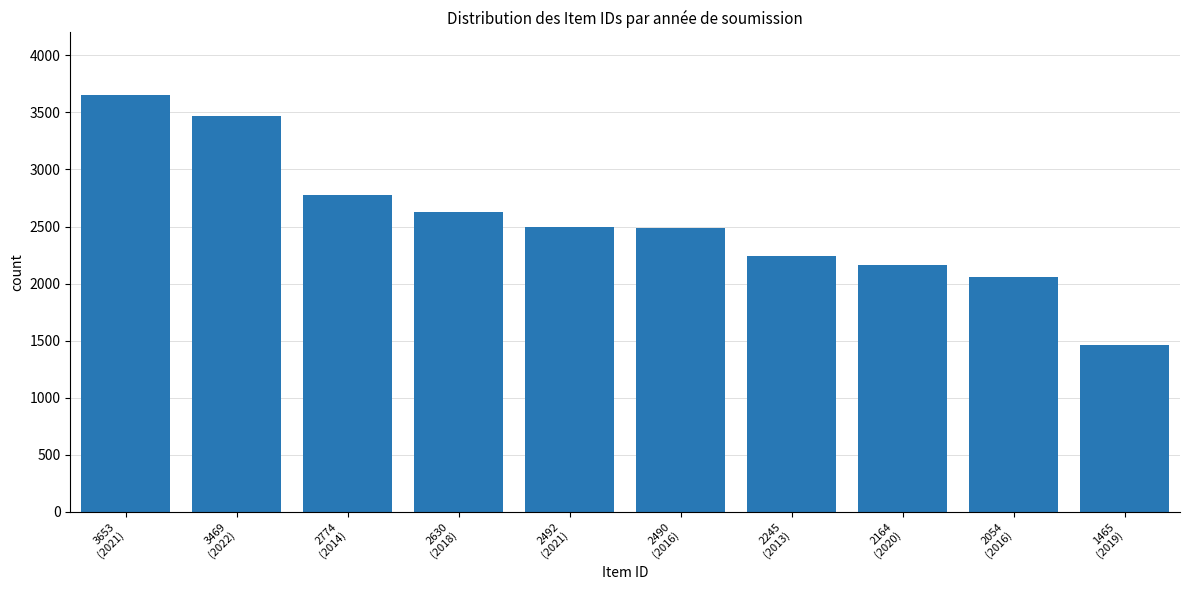

What is the average value?

2544